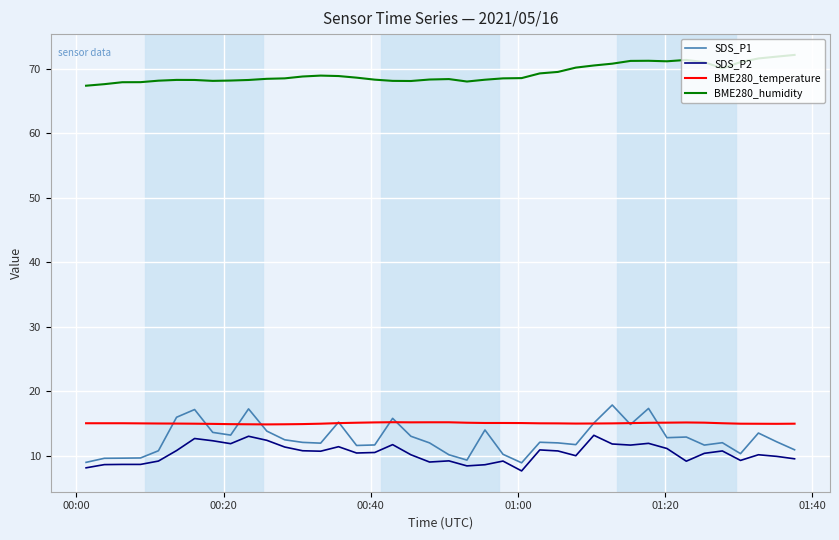

What is the minimum value for SDS_P1?

8.9